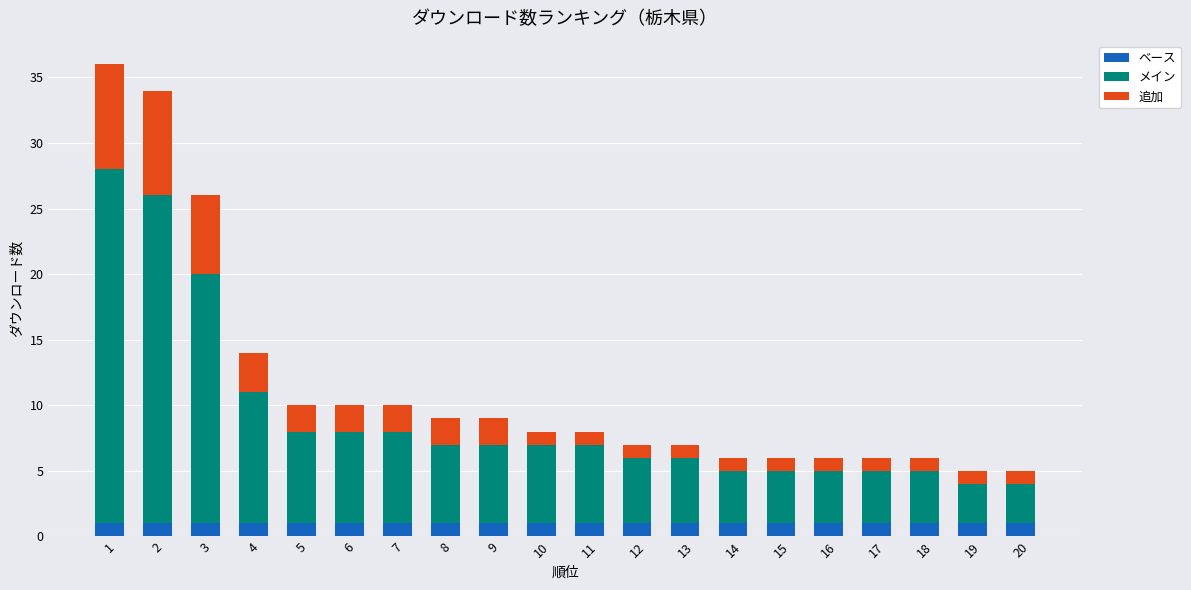

True or false: ベース has a value of 1 at 7.

True